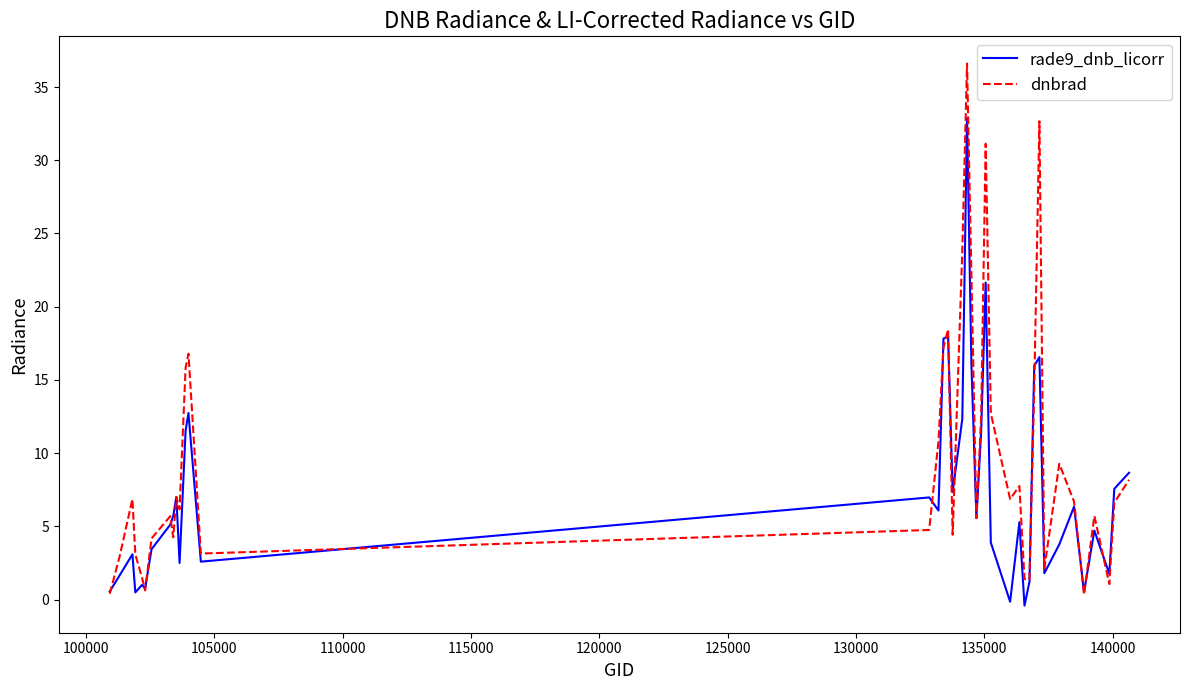

List the series in order of their overall mean, highest first.

dnbrad, rade9_dnb_licorr